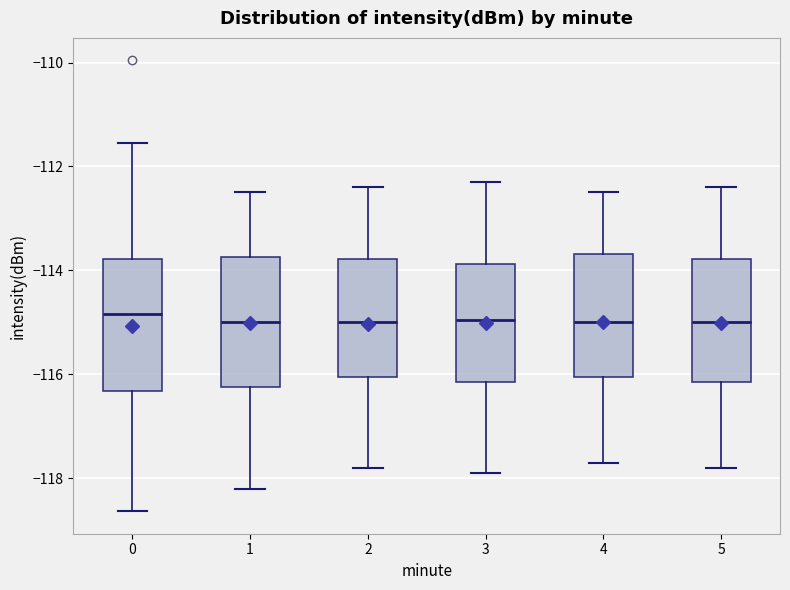

Reading left to right, transcribe this box plot: for each box, give where its median line is, the range the box spans, and where its two whiskers end, as read against the y-axis. The values are not printed on the chart, so give them approximately, as read against the axis.

0: median -114.8, box -116.4 to -113.8, whiskers -118.6 to -111.6
1: median -115.0, box -116.2 to -113.8, whiskers -118.2 to -112.4
2: median -115.0, box -116.0 to -113.8, whiskers -117.8 to -112.4
3: median -115.0, box -116.2 to -113.8, whiskers -117.8 to -112.2
4: median -115.0, box -116.0 to -113.6, whiskers -117.6 to -112.4
5: median -115.0, box -116.2 to -113.8, whiskers -117.8 to -112.4